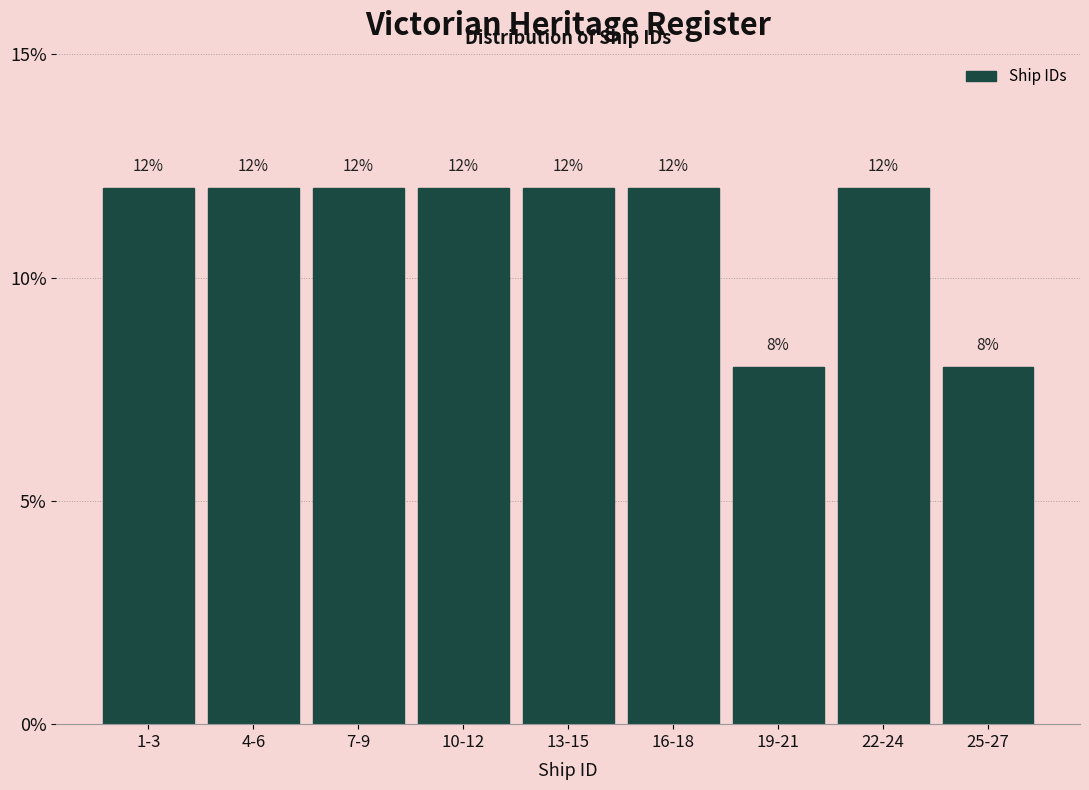

Reading left to right, transcribe all the data shown in this chart.

12	12	12	12	12	12	8	12	8